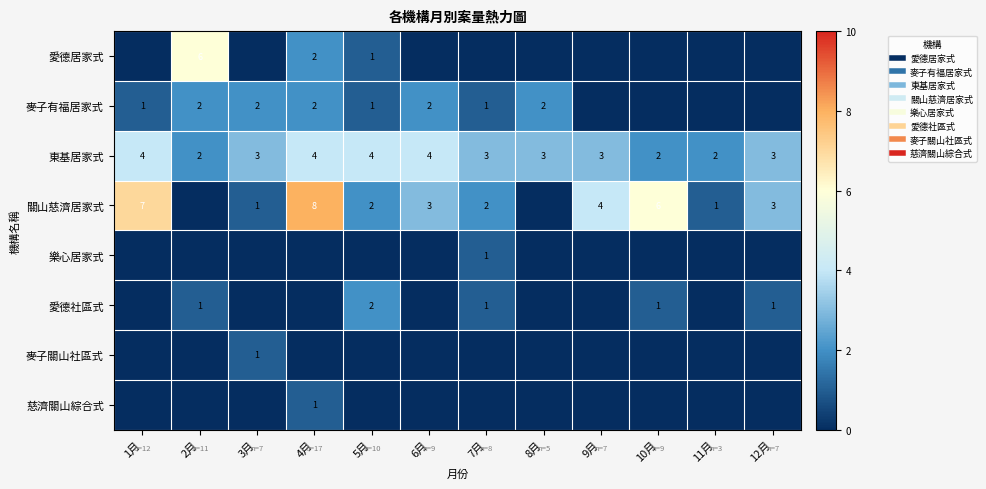

True or false: 麥子關山社區式 has a value of 0 at 8月.

True